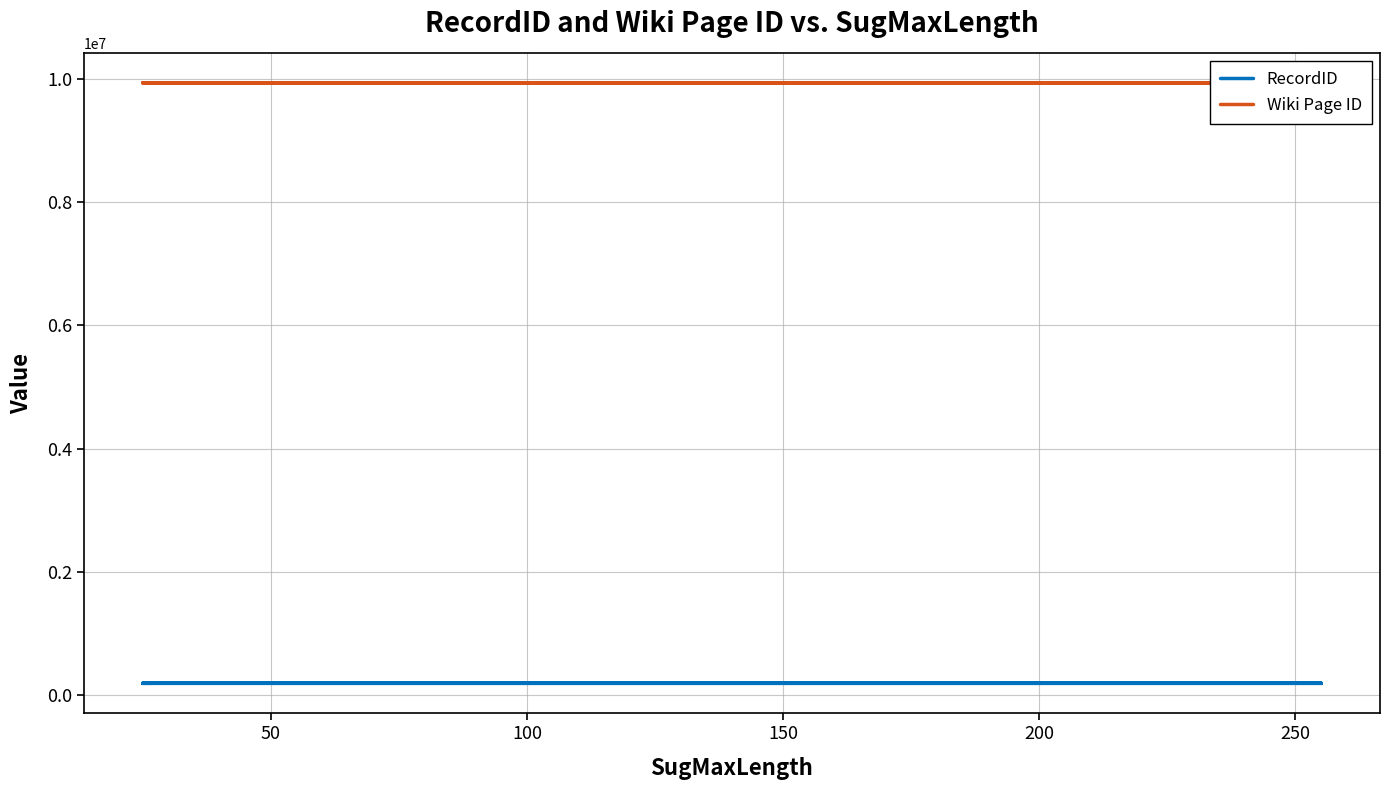

Is it true that RecordID equals 94770 at 100?

False